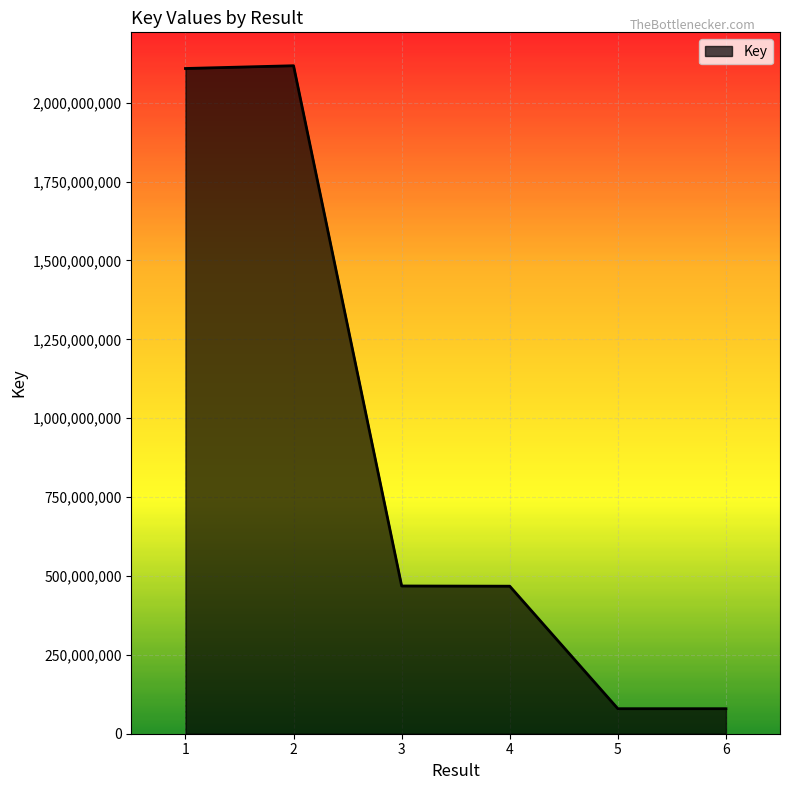

What is the difference between the second highest and second lowest values?

2029249461